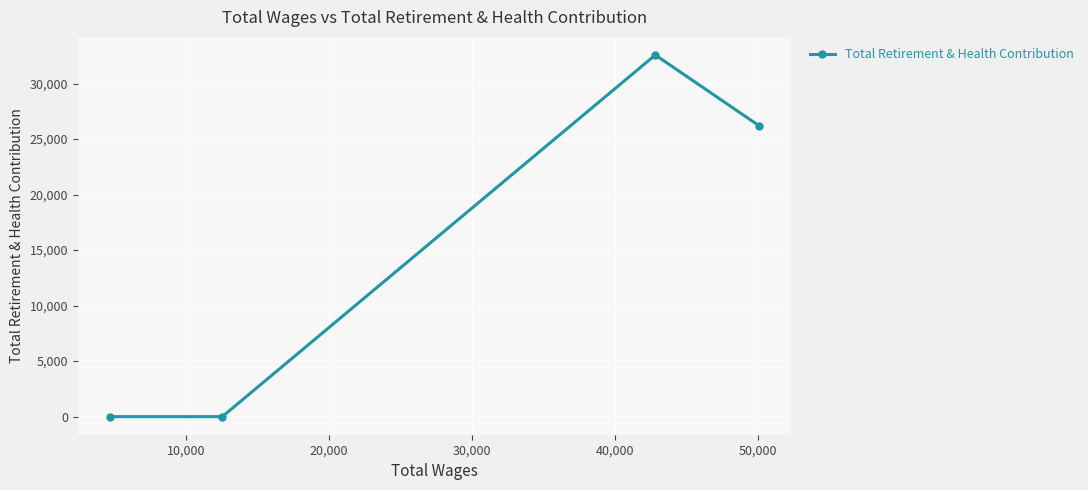

Reading left to right, list all the values displayed in this chart.

0	0	32574	26211